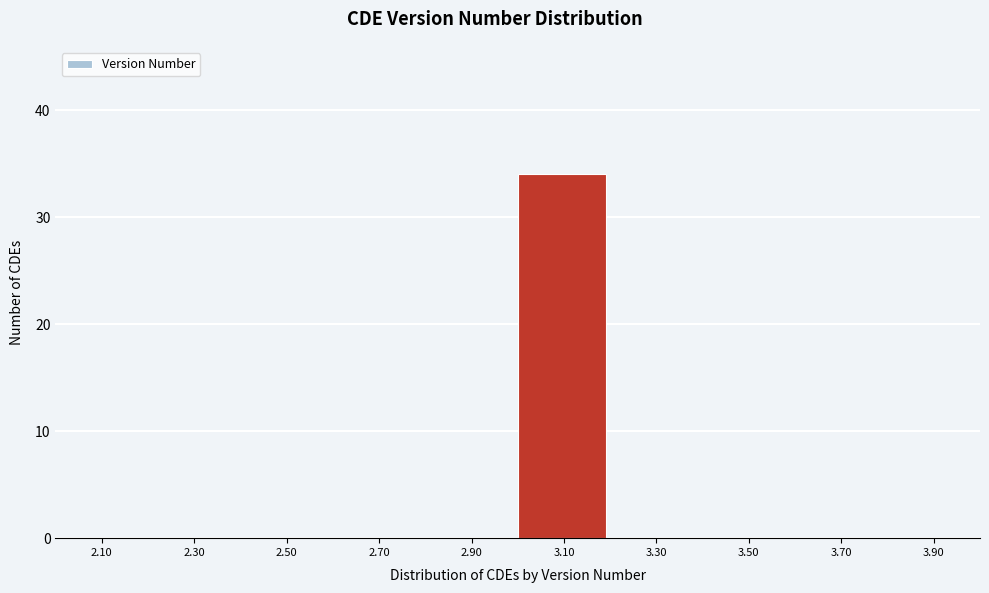

What is the height of the bar covering 3.0 to 3.2 on the x-axis? The values are not printed on the chart, so give them approximately, as read against the axis.

34